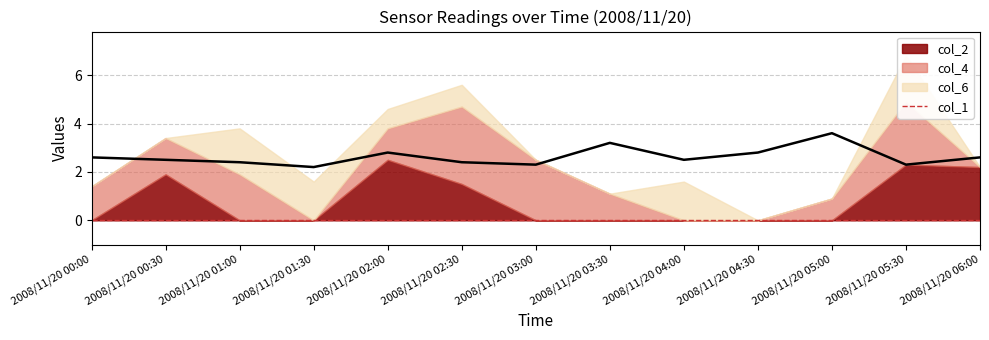

What is the sum of the values at 2008/11/20 01:30 and 2008/11/20 02:30?

4.6